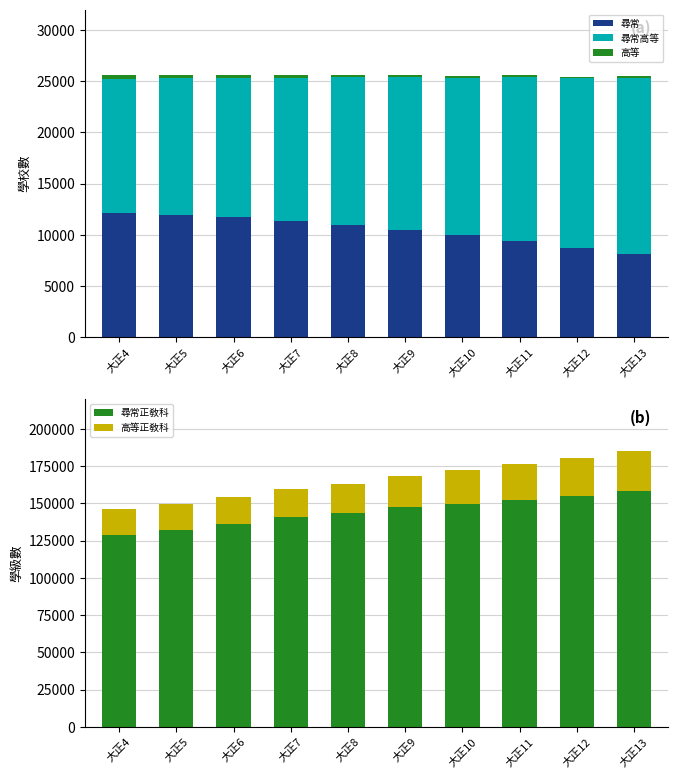

Which series has the largest total across all categories?

尋常正敎科